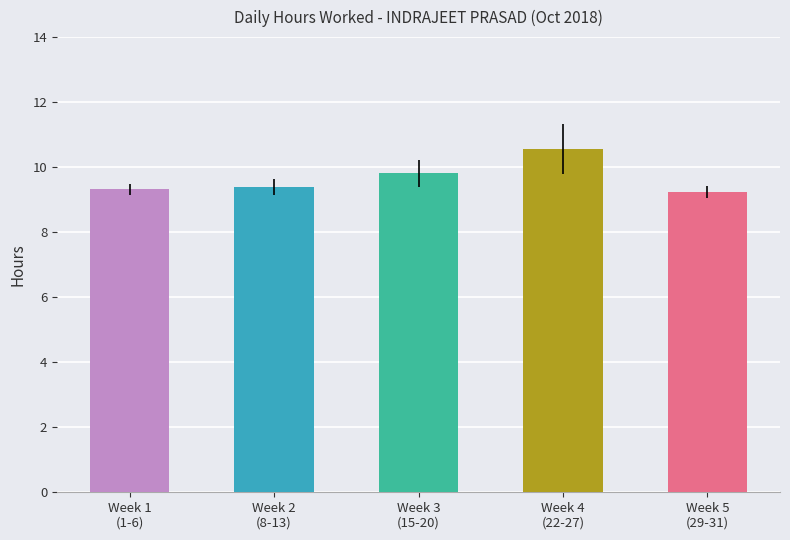

What is the value of the 3rd bar from the left?

9.8